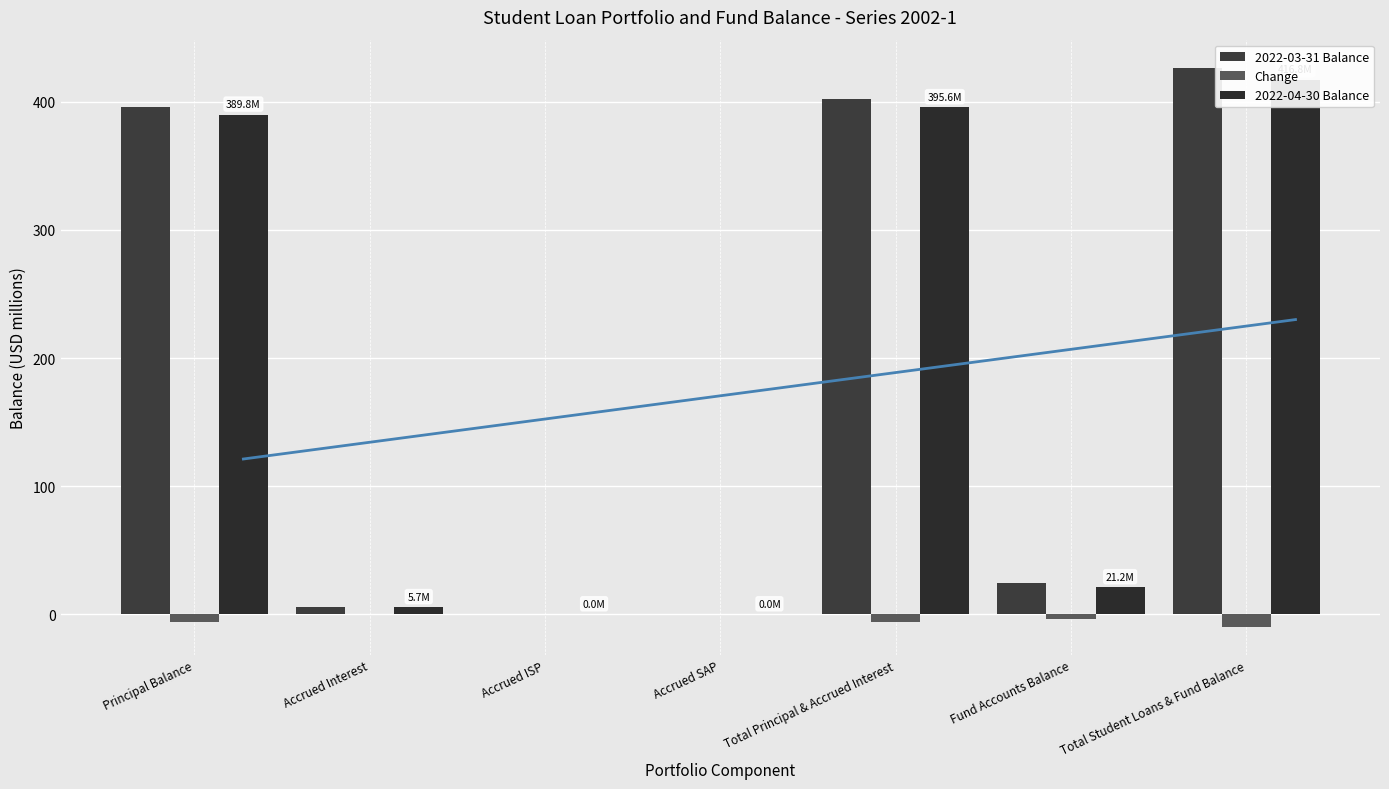

Read the 2022-04-30 Balance value at Total Student Loans & Fund Balance.

416.8